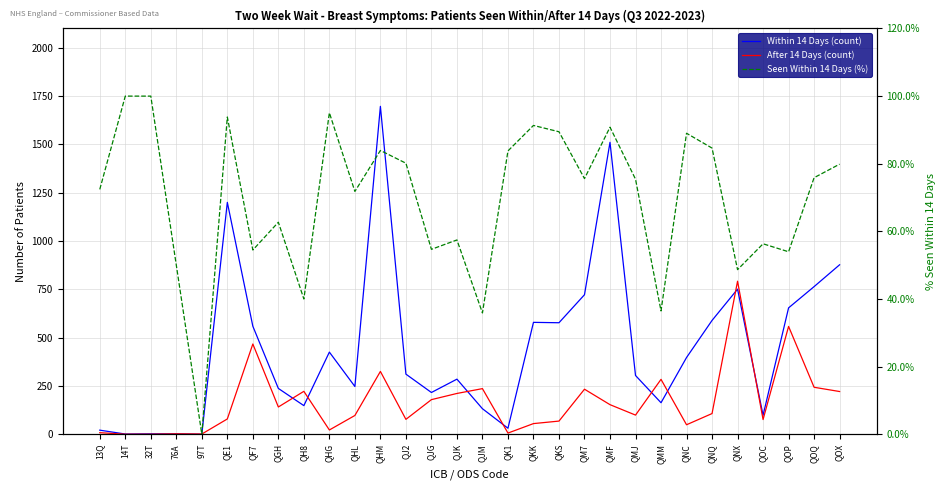

Between QE1 and QMJ, which series saw the biggest shift?

Within 14 Days (count)